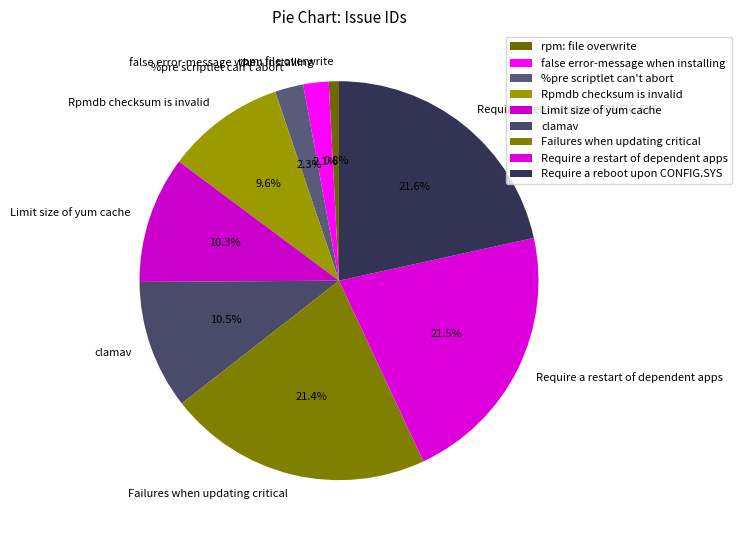

Combined, do %pre scriptlet can't abort and Rpmdb checksum is invalid account for over 50%?

No